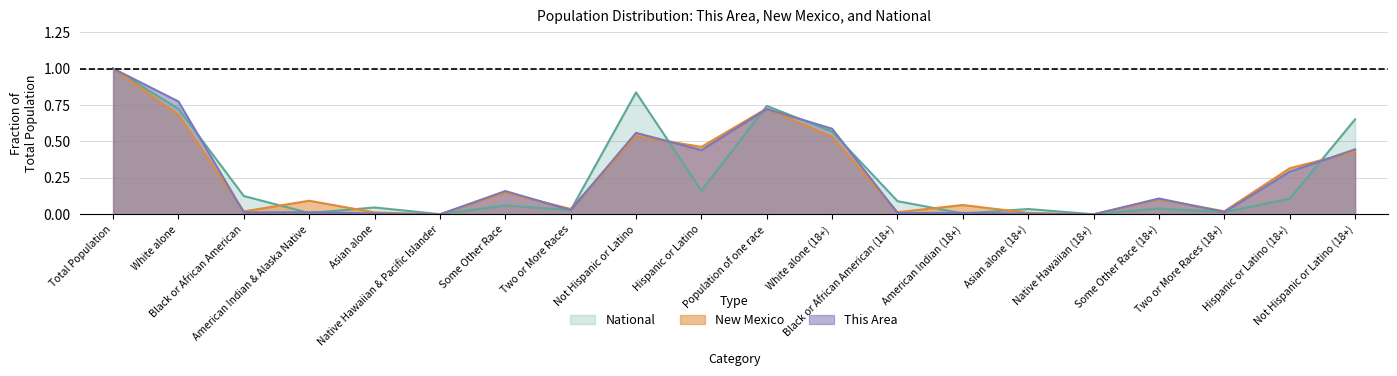

Reading left to right, transcribe all the data shown in this chart.

This Area: Total Population=1.0	White alone=0.8	Black or African American=0.0	American Indian & Alaska Native=0.0	Asian alone=0.0	Native Hawaiian & Pacific Islander=0.0	Some Other Race=0.2	Two or More Races=0.0	Not Hispanic or Latino=0.6	Hispanic or Latino=0.4	Population of one race=0.7	White alone (18+)=0.6	Black or African American (18+)=0.0	American Indian (18+)=0.0	Asian alone (18+)=0.0	Native Hawaiian (18+)=0.0	Some Other Race (18+)=0.1	Two or More Races (18+)=0.0	Hispanic or Latino (18+)=0.3	Not Hispanic or Latino (18+)=0.4
New Mexico: Total Population=1.0	White alone=0.7	Black or African American=0.0	American Indian & Alaska Native=0.1	Asian alone=0.0	Native Hawaiian & Pacific Islander=0.0	Some Other Race=0.1	Two or More Races=0.0	Not Hispanic or Latino=0.5	Hispanic or Latino=0.5	Population of one race=0.7	White alone (18+)=0.5	Black or African American (18+)=0.0	American Indian (18+)=0.1	Asian alone (18+)=0.0	Native Hawaiian (18+)=0.0	Some Other Race (18+)=0.1	Two or More Races (18+)=0.0	Hispanic or Latino (18+)=0.3	Not Hispanic or Latino (18+)=0.4
National: Total Population=1.0	White alone=0.7	Black or African American=0.1	American Indian & Alaska Native=0.0	Asian alone=0.0	Native Hawaiian & Pacific Islander=0.0	Some Other Race=0.1	Two or More Races=0.0	Not Hispanic or Latino=0.8	Hispanic or Latino=0.2	Population of one race=0.7	White alone (18+)=0.6	Black or African American (18+)=0.1	American Indian (18+)=0.0	Asian alone (18+)=0.0	Native Hawaiian (18+)=0.0	Some Other Race (18+)=0.0	Two or More Races (18+)=0.0	Hispanic or Latino (18+)=0.1	Not Hispanic or Latino (18+)=0.7